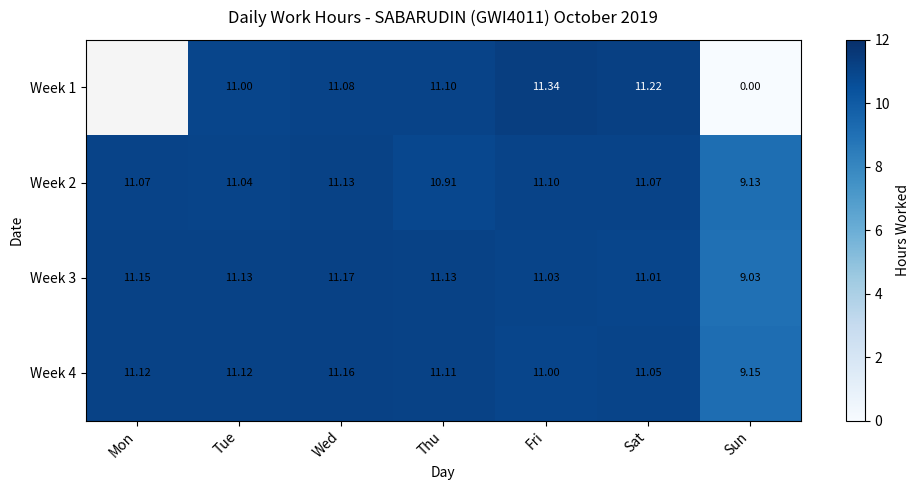

Is it true that Week 2 equals 11.0 at Tue?

True